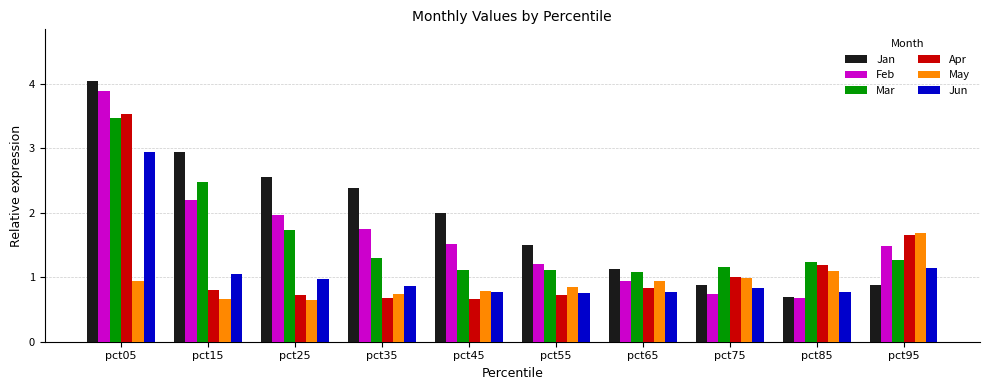

At which category is the sum across all series the highest?

pct05